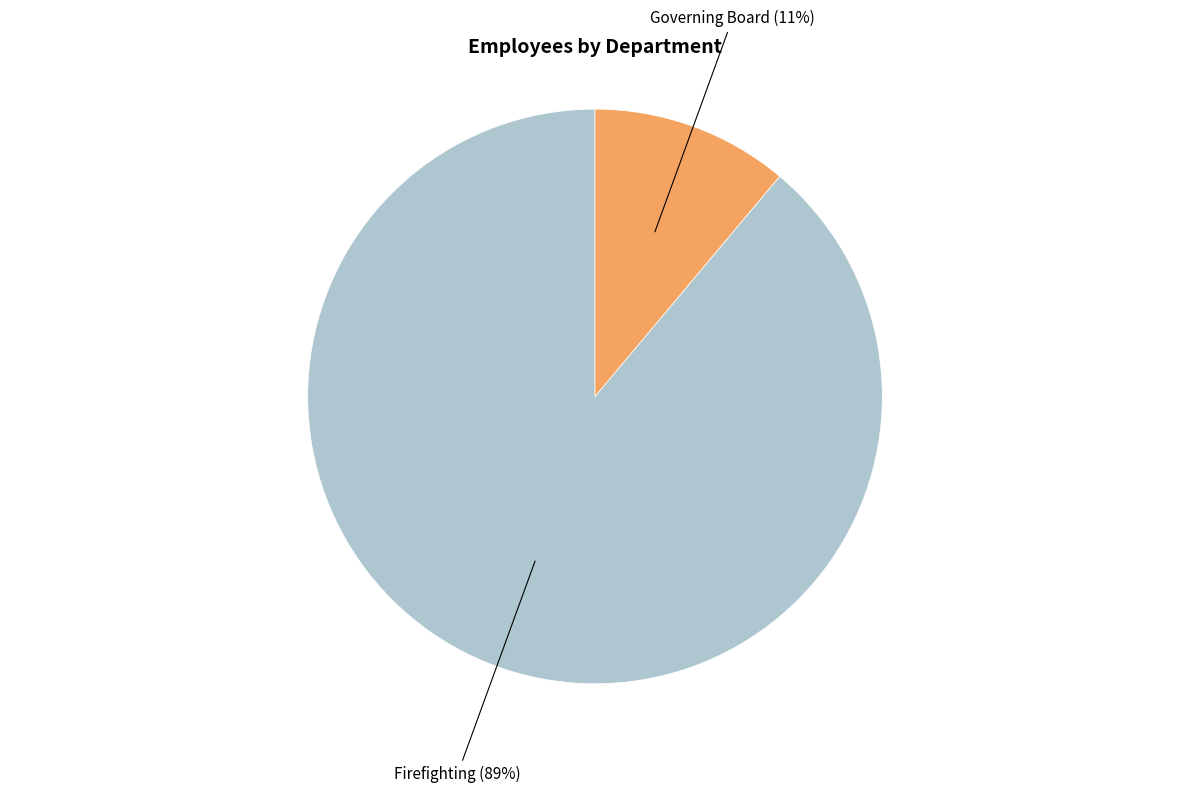

Combined, do Governing Board and Firefighting account for over 50%?

Yes